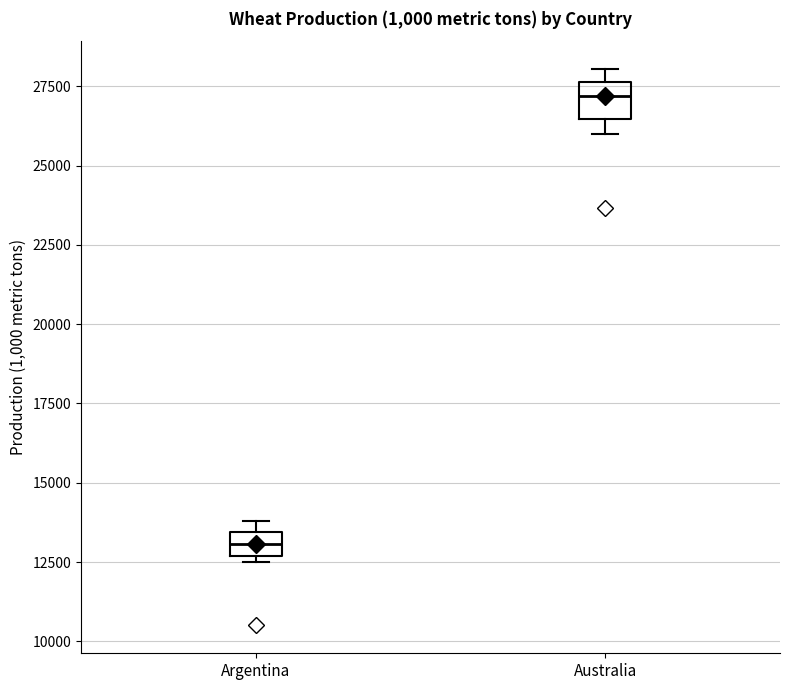

Reading left to right, transcribe this box plot: for each box, give where its median line is, the range the box spans, and where its two whiskers end, as read against the y-axis. The values are not printed on the chart, so give them approximately, as read against the axis.

Argentina: median 13000, box 12500 to 13500, whiskers 12500 (just below the box's lower edge) to 14000
Australia: median 27000, box 26500 to 27500, whiskers 26000 to 28000